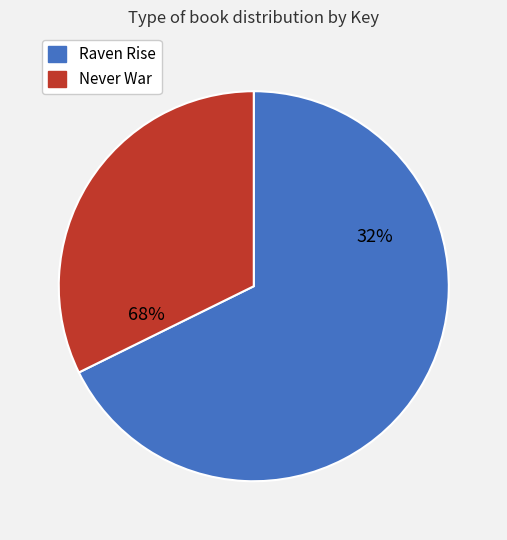

What percentage is NOT represented by Raven Rise?

32.3%